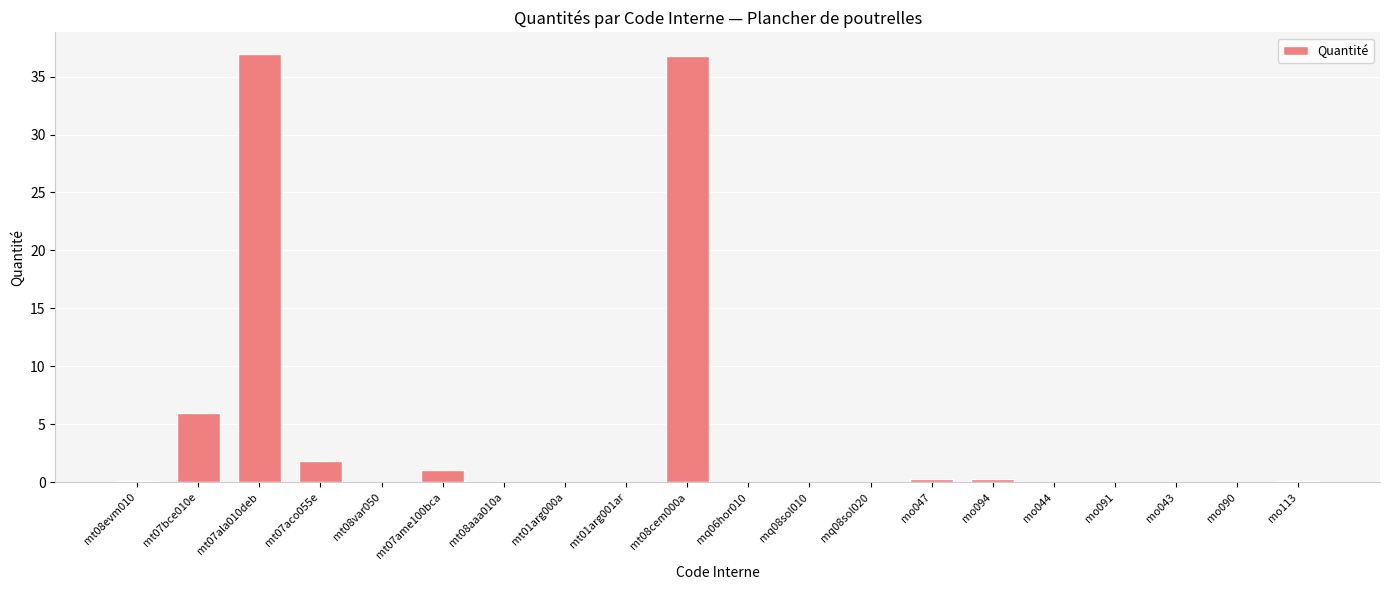

The value at mo091 is 0.1. True or false?

True